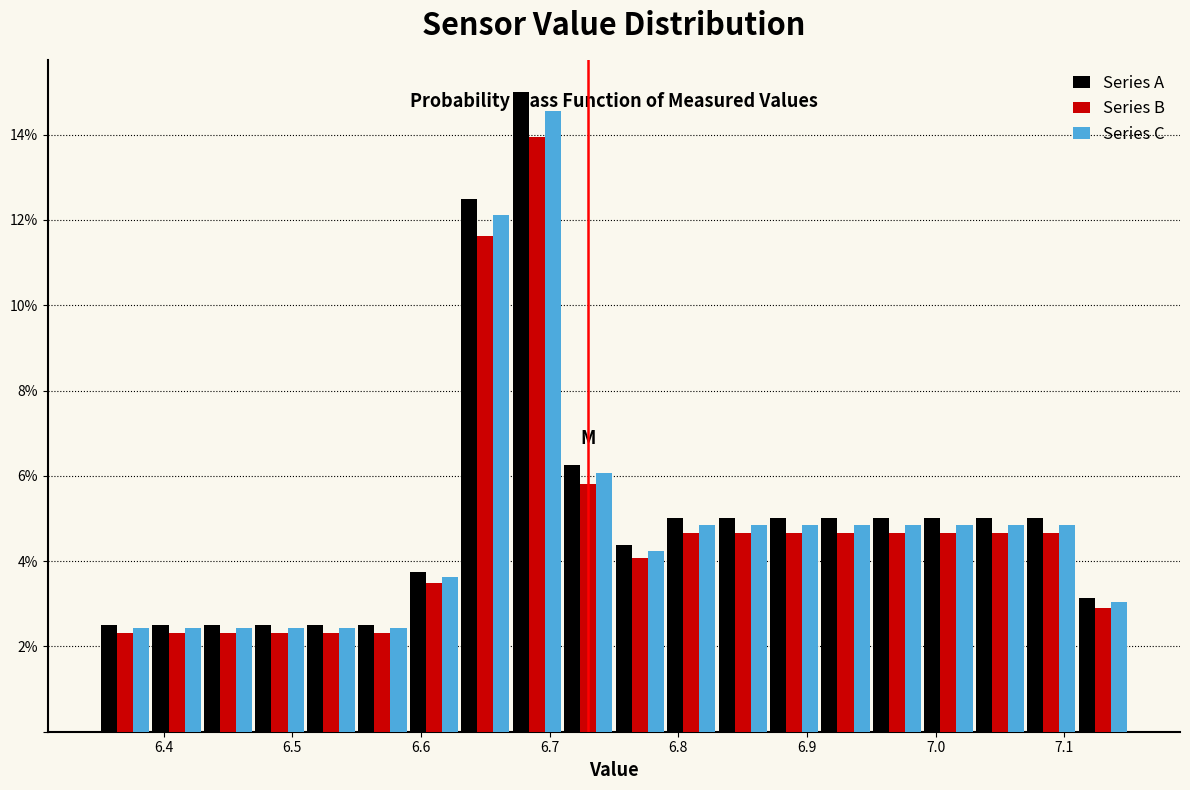

Reading left to right, list every range on the x-axis with the height of the bar of each series over it. The values are not printed on the chart, so give them approximately, as read against the axis.

6.35 to 6.39: Series A=2.6	Series B=2.4	Series C=2.4
6.39 to 6.43: Series A=2.6	Series B=2.4	Series C=2.4
6.43 to 6.47: Series A=2.6	Series B=2.4	Series C=2.4
6.47 to 6.51: Series A=2.6	Series B=2.4	Series C=2.4
6.51 to 6.55: Series A=2.6	Series B=2.4	Series C=2.4
6.55 to 6.59: Series A=2.6	Series B=2.4	Series C=2.4
6.59 to 6.63: Series A=3.8	Series B=3.4	Series C=3.6
6.63 to 6.67: Series A=12.6	Series B=11.6	Series C=12.2
6.67 to 6.71: Series A=15.0	Series B=14.0	Series C=14.6
6.71 to 6.75: Series A=6.2	Series B=5.8	Series C=6.0
6.75 to 6.79: Series A=4.4	Series B=4.0	Series C=4.2
6.79 to 6.83: Series A=5.0	Series B=4.6	Series C=4.8
6.83 to 6.87: Series A=5.0	Series B=4.6	Series C=4.8
6.87 to 6.91: Series A=5.0	Series B=4.6	Series C=4.8
6.91 to 6.95: Series A=5.0	Series B=4.6	Series C=4.8
6.95 to 6.99: Series A=5.0	Series B=4.6	Series C=4.8
6.99 to 7.03: Series A=5.0	Series B=4.6	Series C=4.8
7.03 to 7.07: Series A=5.0	Series B=4.6	Series C=4.8
7.07 to 7.11: Series A=5.0	Series B=4.6	Series C=4.8
7.11 to 7.15: Series A=3.2	Series B=3.0	Series C=3.0